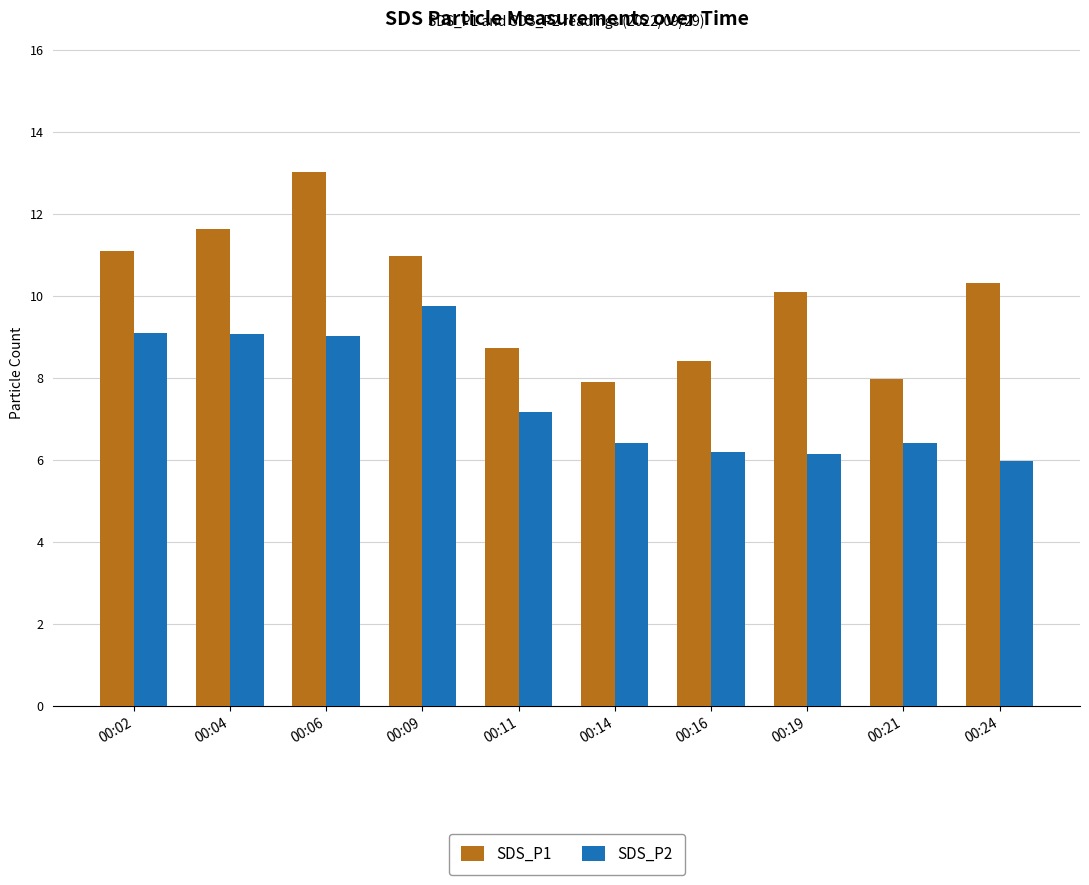

At which label is SDS_P2 closest to 7?

00:11